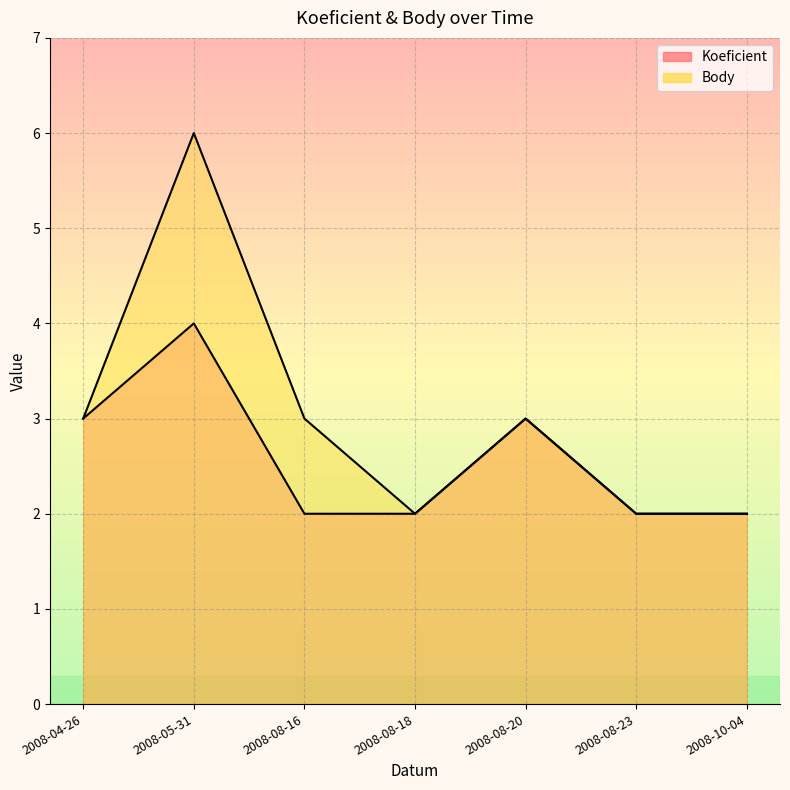

How many interior local peaks does the Body series have?

2